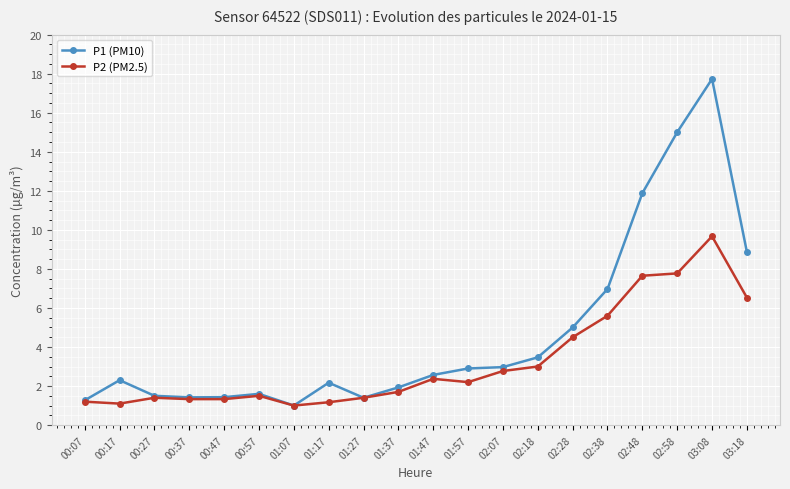

What is the difference between the highest and lowest values at 00:17?

1.2